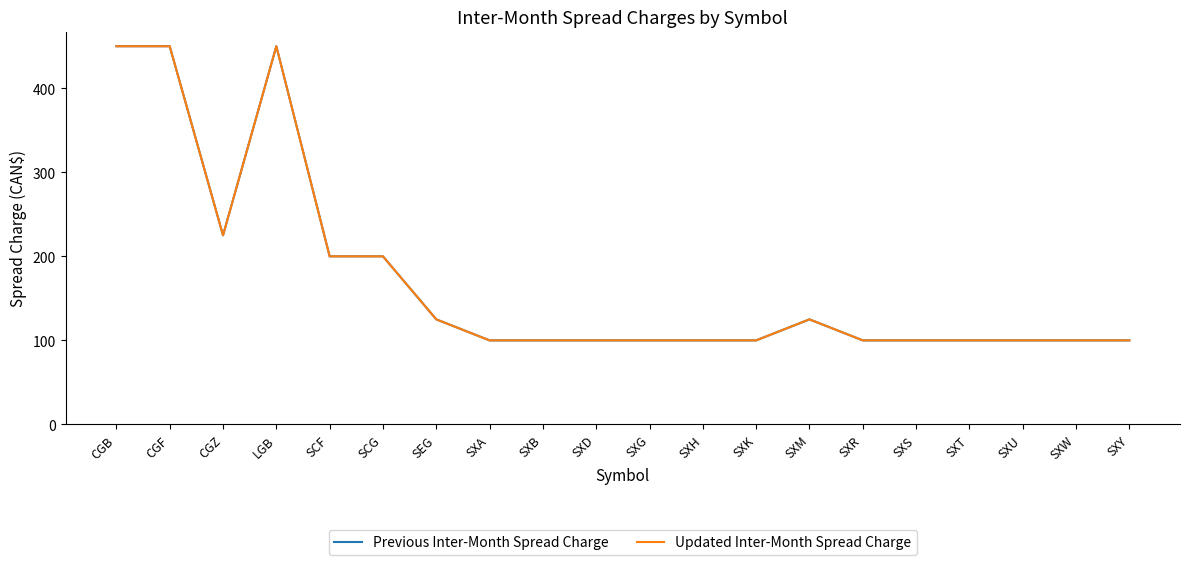

True or false: Updated Inter-Month Spread Charge and Previous Inter-Month Spread Charge cross at least once.

False